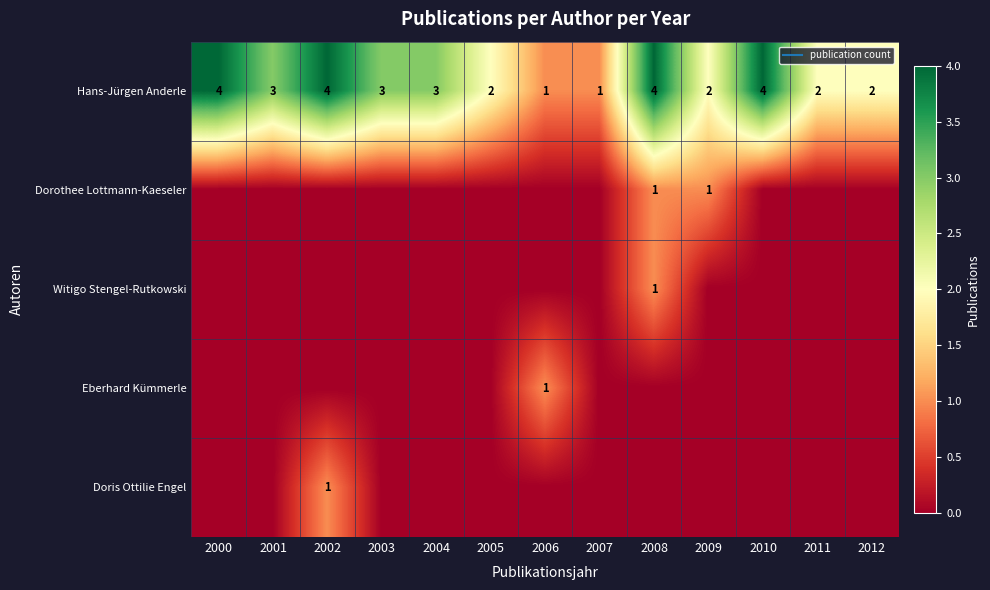

What is the sum of the Dorothee Lottmann-Kaeseler values at 2008 and 2009?

2